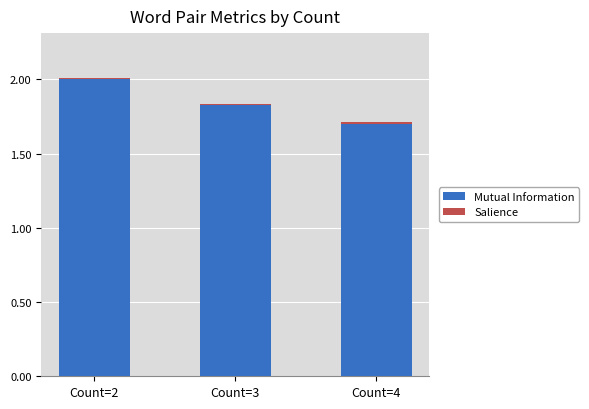

Are the bars grouped side by side (vs. stacked)?

No